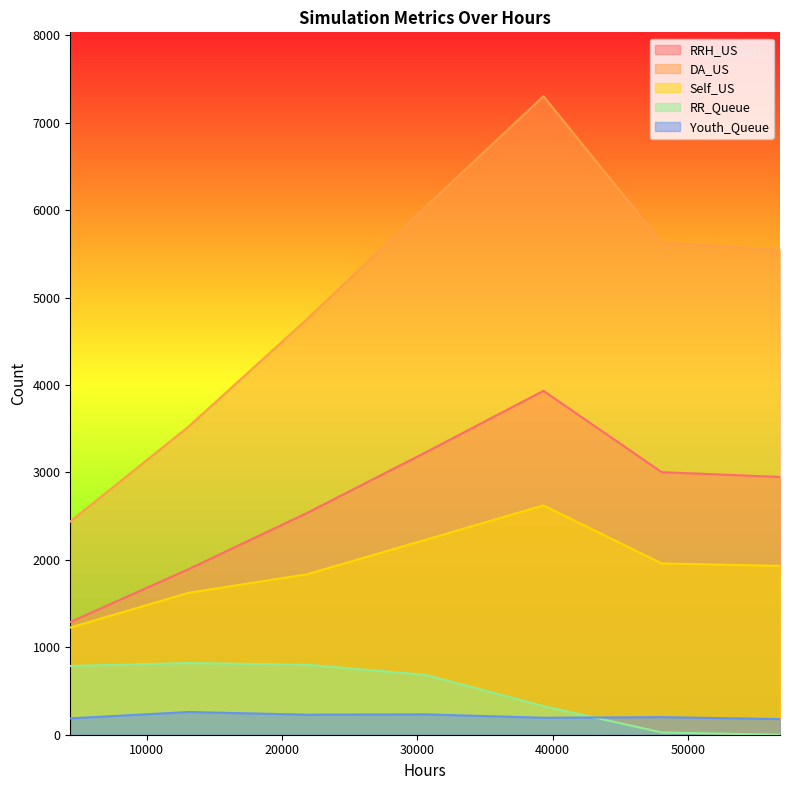

How many lines are shown in the chart?

5